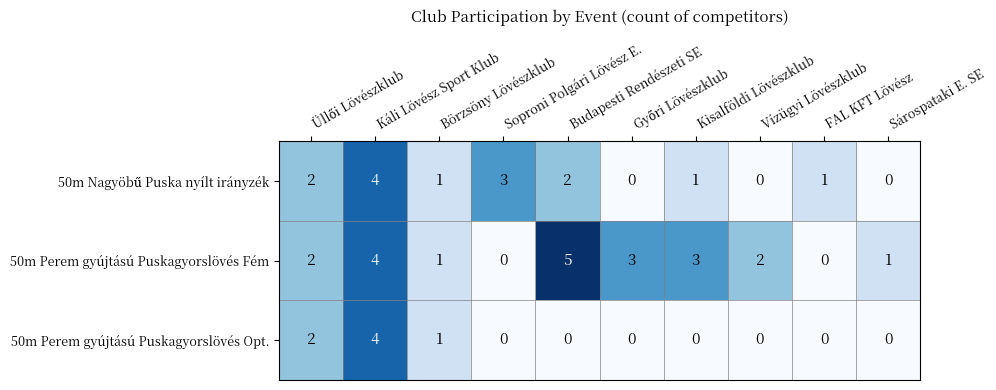

What is the maximum value shown in the chart?

5